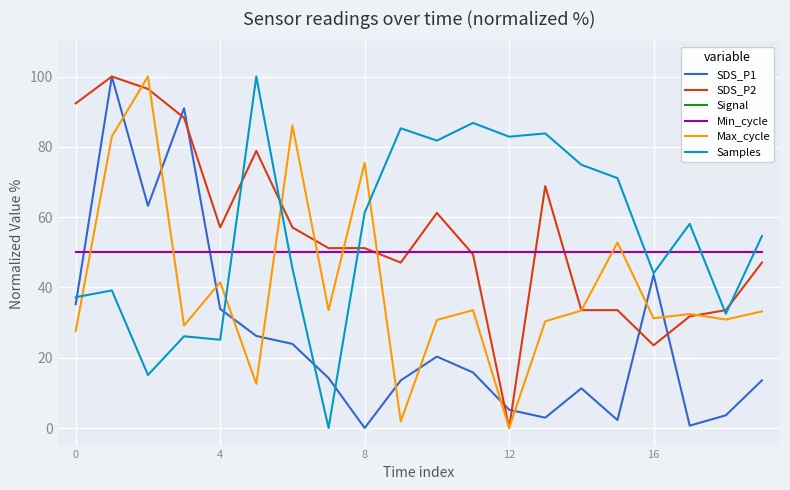

Does the chart have visible grid lines?

Yes